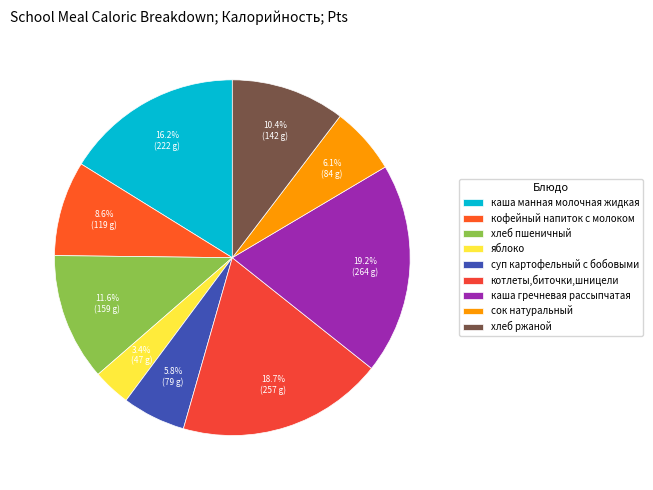

Rank the categories by value from lowest to highest.

яблоко, суп картофельный с бобовыми, сок натуральный, кофейный напиток с молоком, хлеб ржаной, хлеб пшеничный, каша манная молочная жидкая, котлеты,биточки,шницели, каша гречневая рассыпчатая